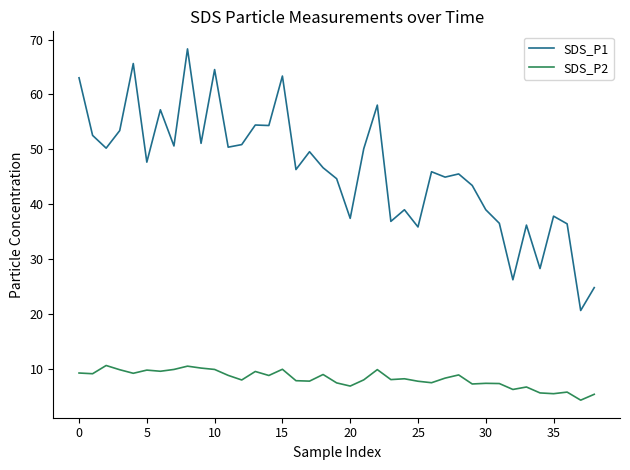

True or false: SDS_P2 and SDS_P1 intersect in this chart.

False